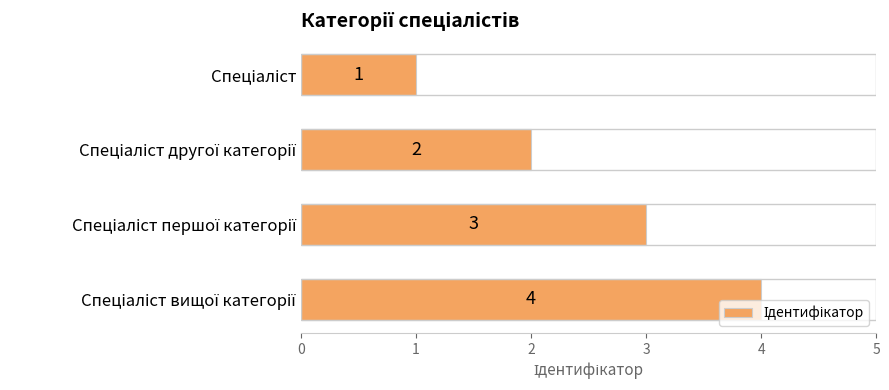

How many values are between 2 and 4?

3